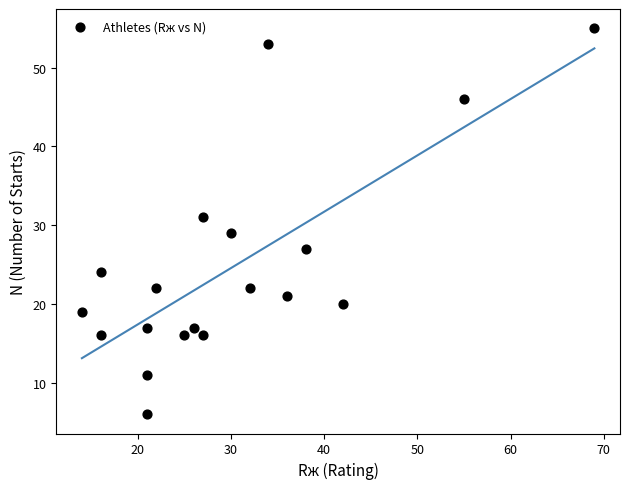

What is the range of Y values (max minus min)?

49